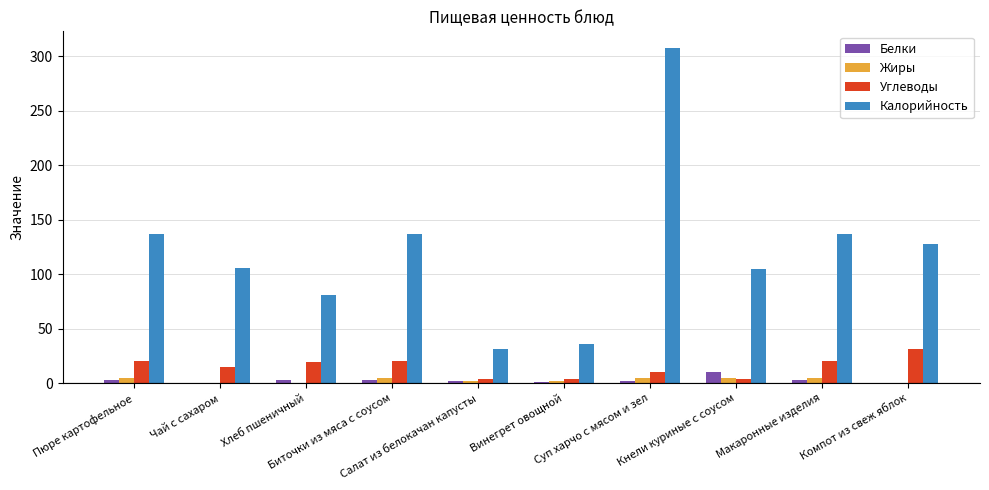

Read the Калорийность value at Винегрет овощной.

36.2